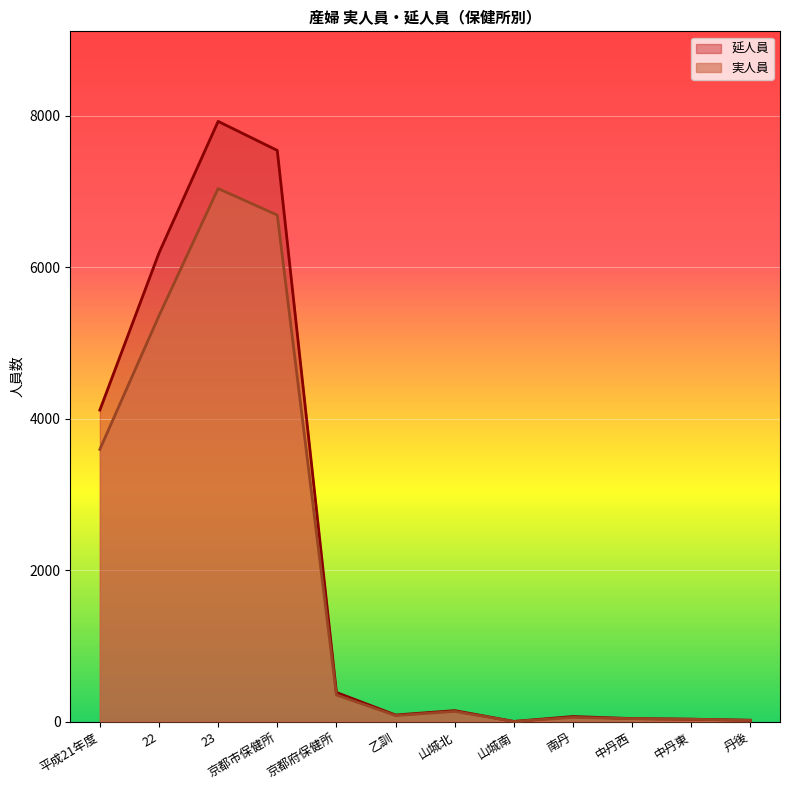

Which series has the largest total across all categories?

延人員